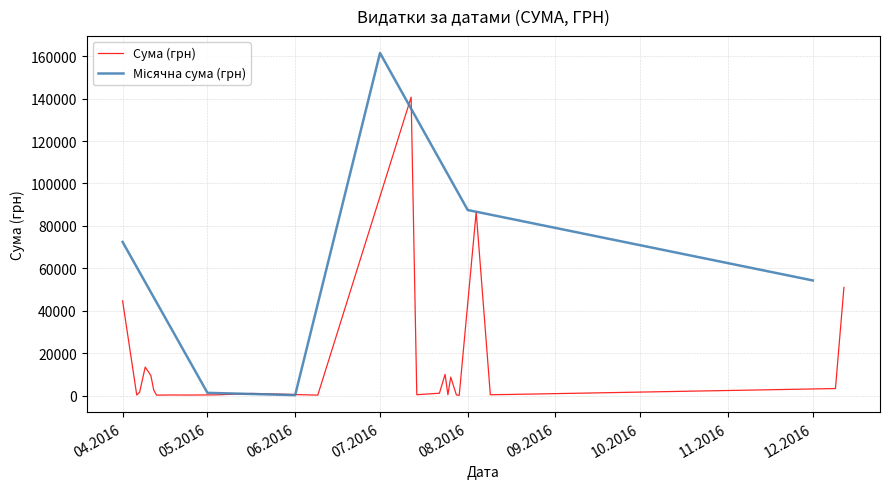

What is the maximum value for Сума (грн)?

140706.2